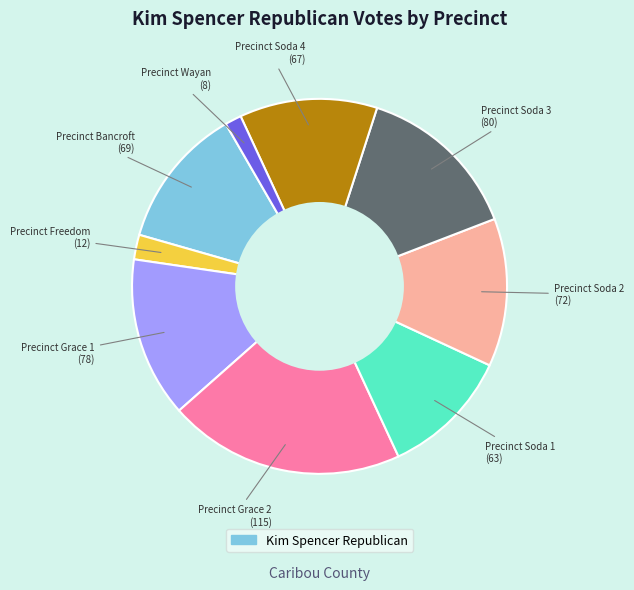

Is there a majority slice in this chart?

No